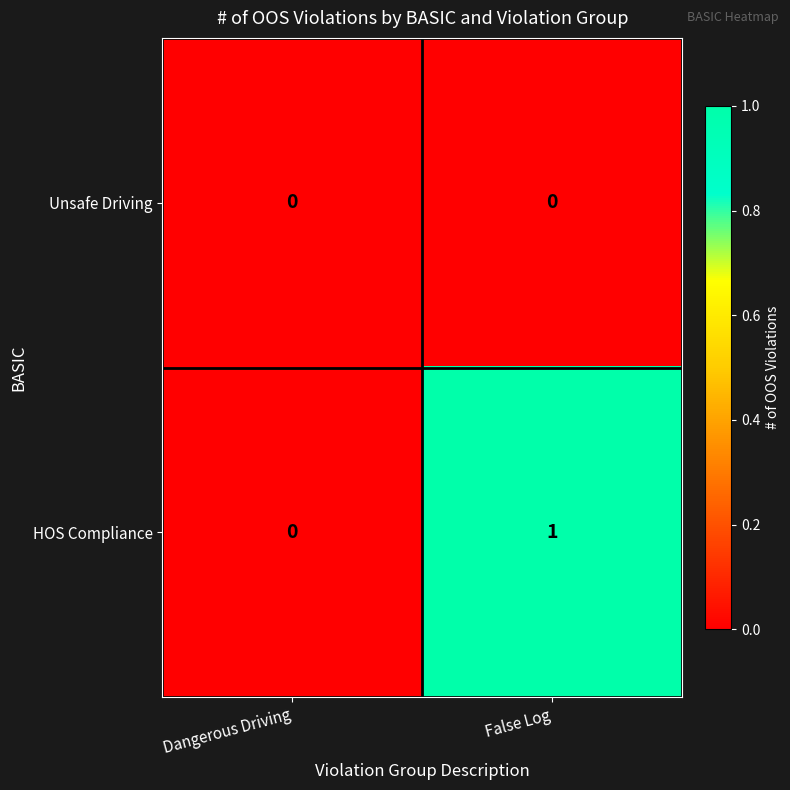

Where is HOS Compliance nearest to the value 0?

Dangerous Driving